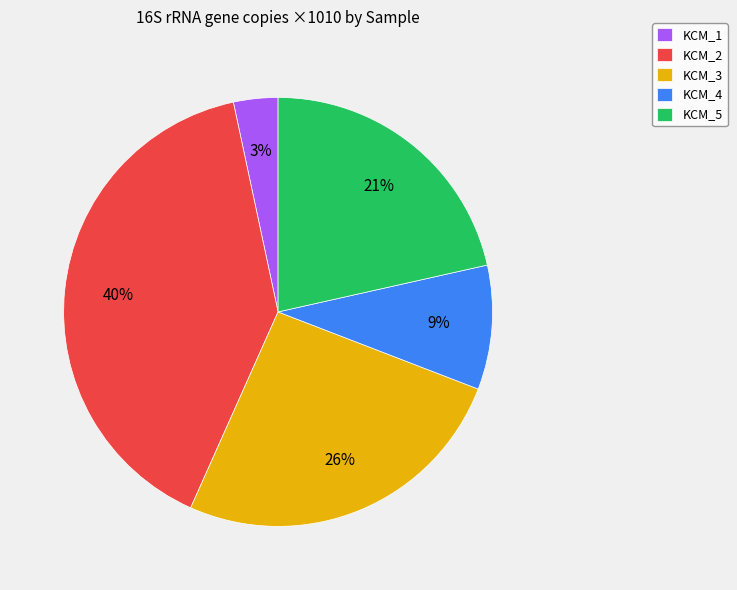

To the nearest percent, what percentage of the pie is KCM_4?

9%